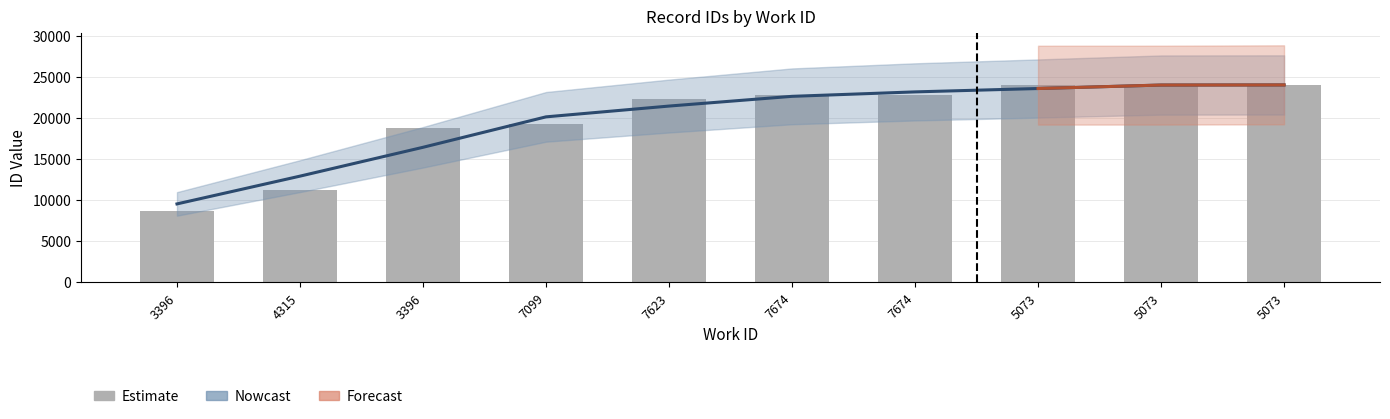

Reading left to right, extract all data points from this chart.

8683	11251	18812	19204	22354	22749	22752	23977	23980	24017